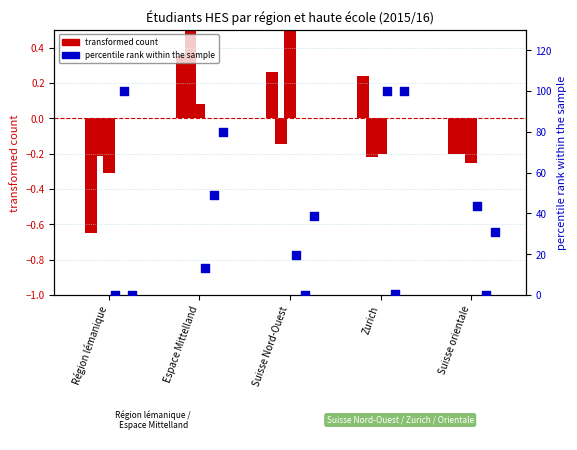

At how many categories does at least one series exceed 69?

3